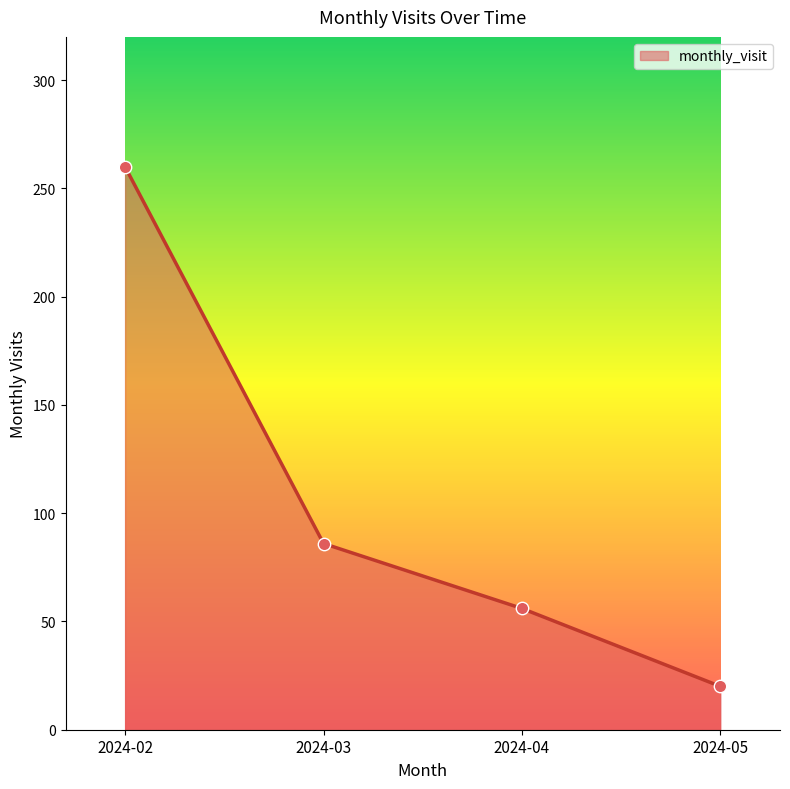

What is the change in value from 2024-02 to 2024-04?

-204